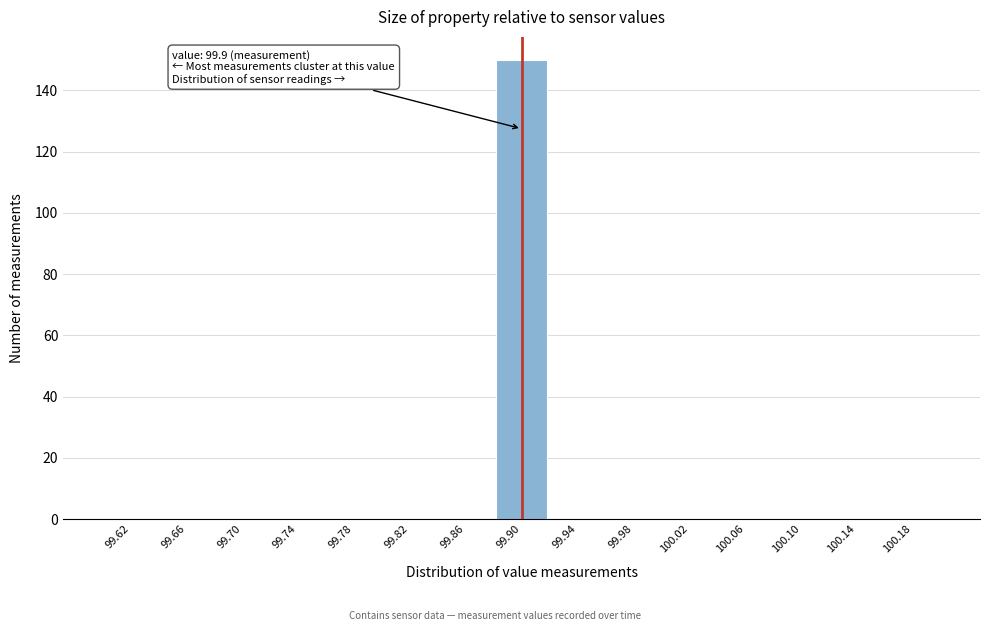

Which range on the x-axis has the tallest bar?

99.88 to 99.92